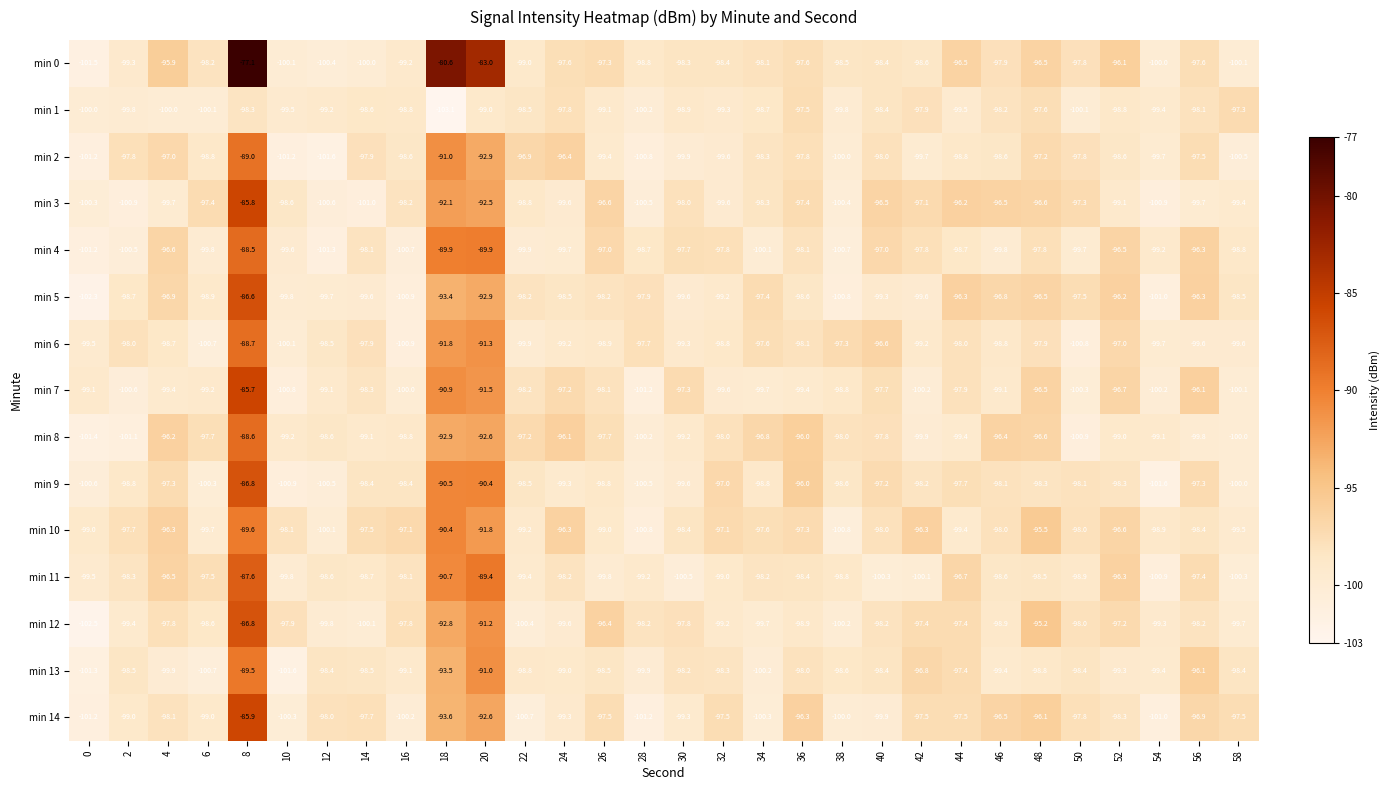

What value does the min 10 series have at 16?

-97.1